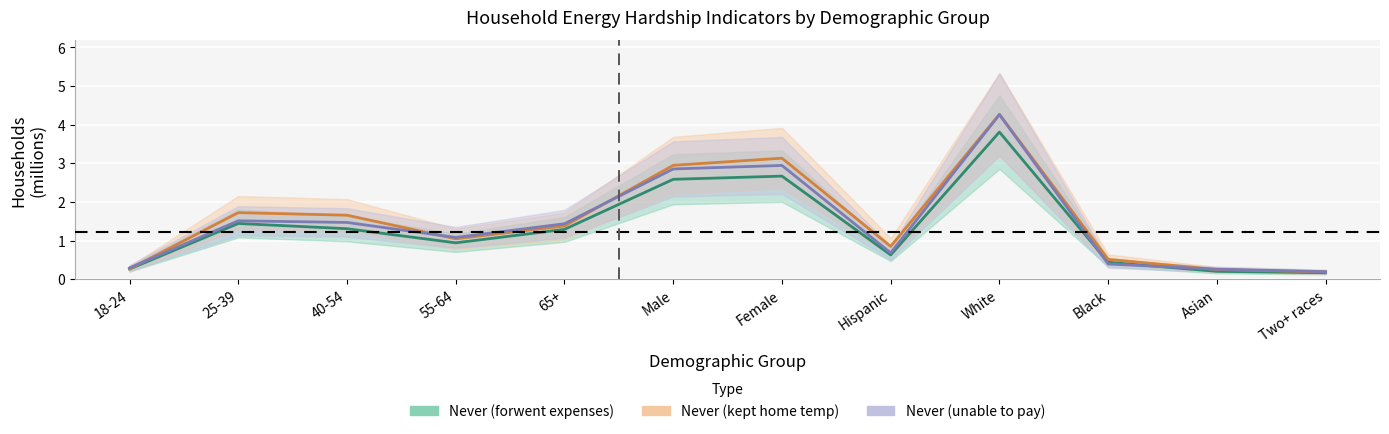

What is the maximum value for Never (kept home temp)?

4.3